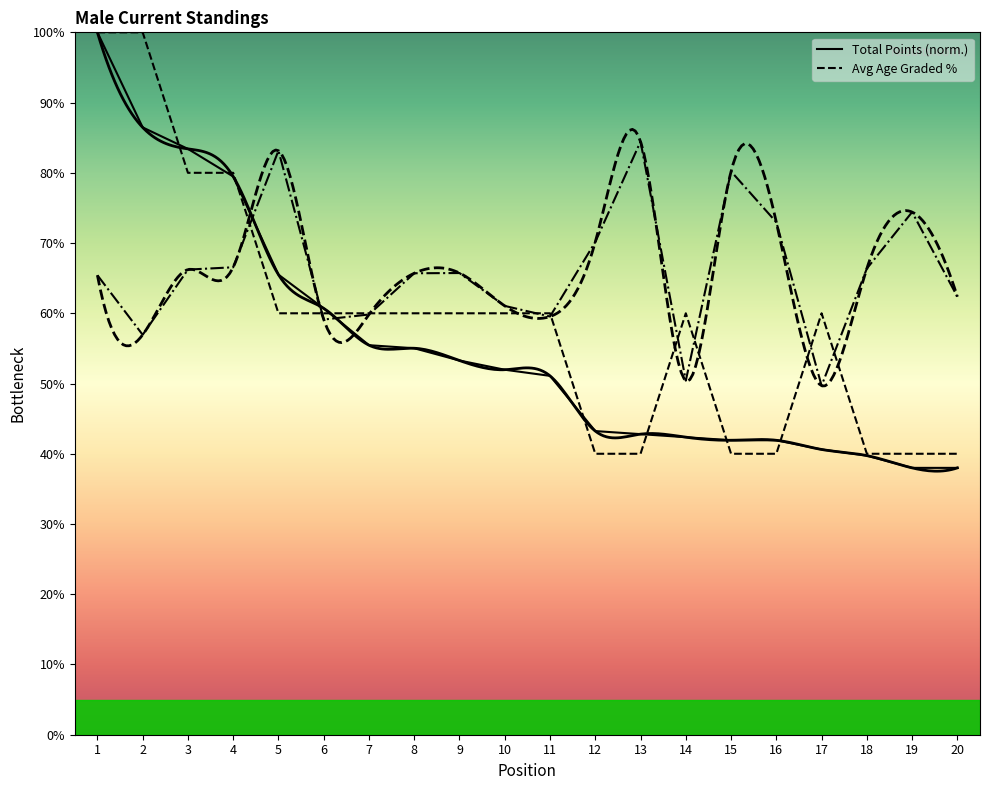

How many times do Average Age Graded % and Total Points cross each other?

3